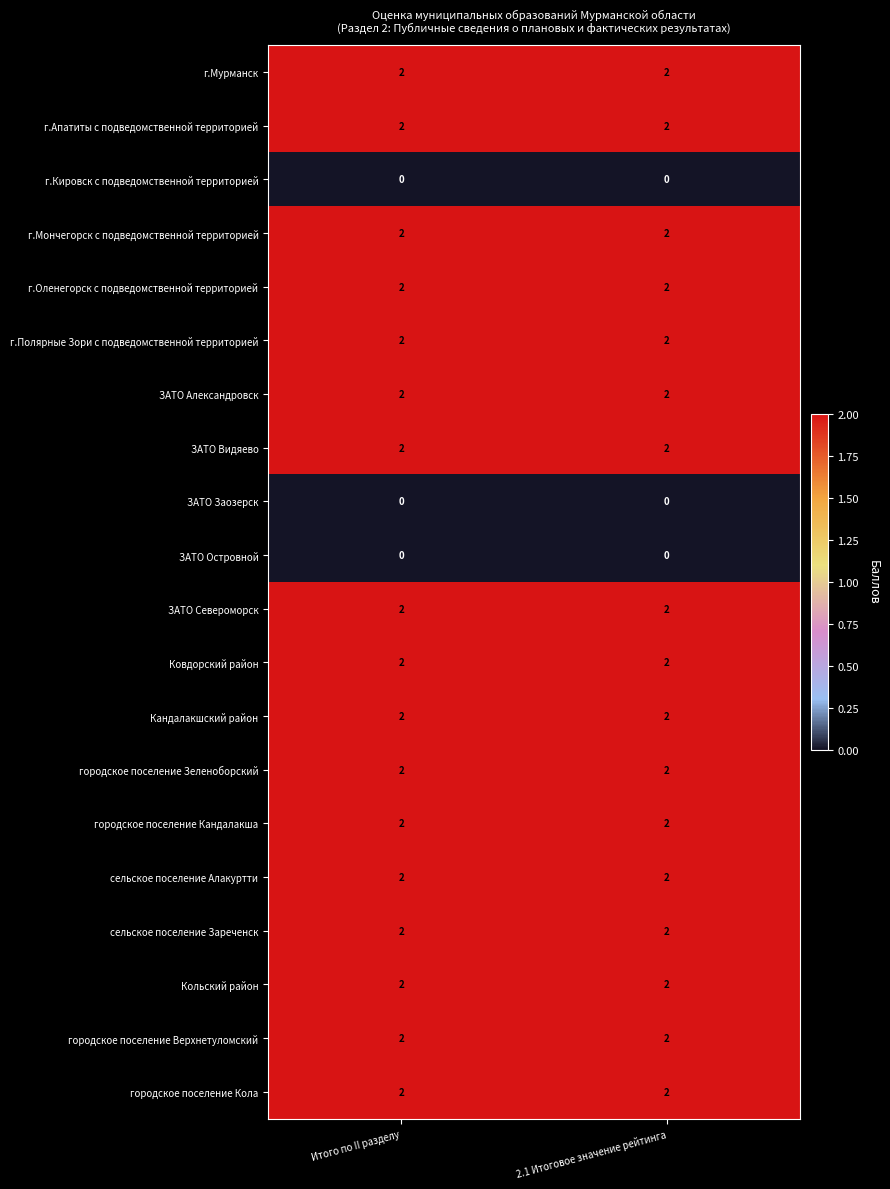

What is the sum of all г.Оленегорск с подведомственной территорией values?

4